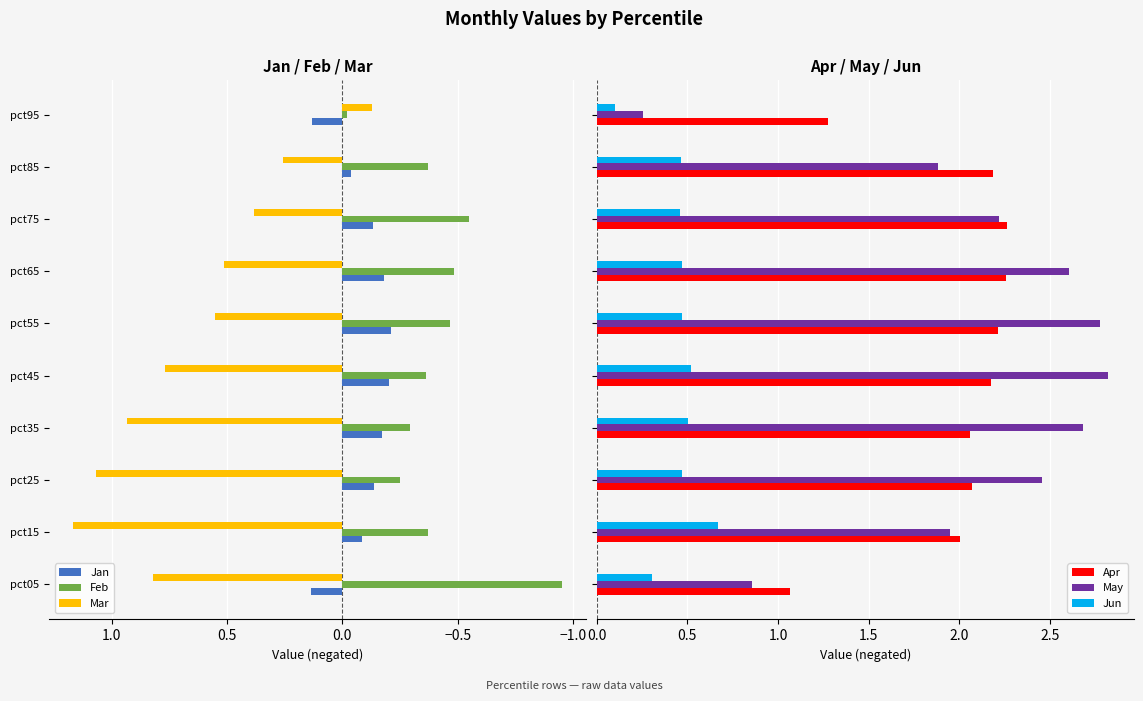

At how many categories does at least one series exceed 0?

10